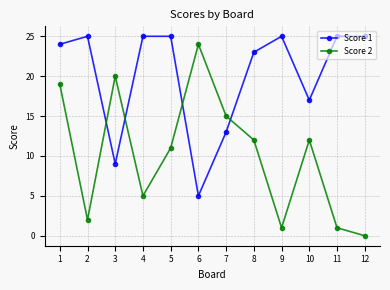

The value of Score 2 at 6 is 42. True or false?

False